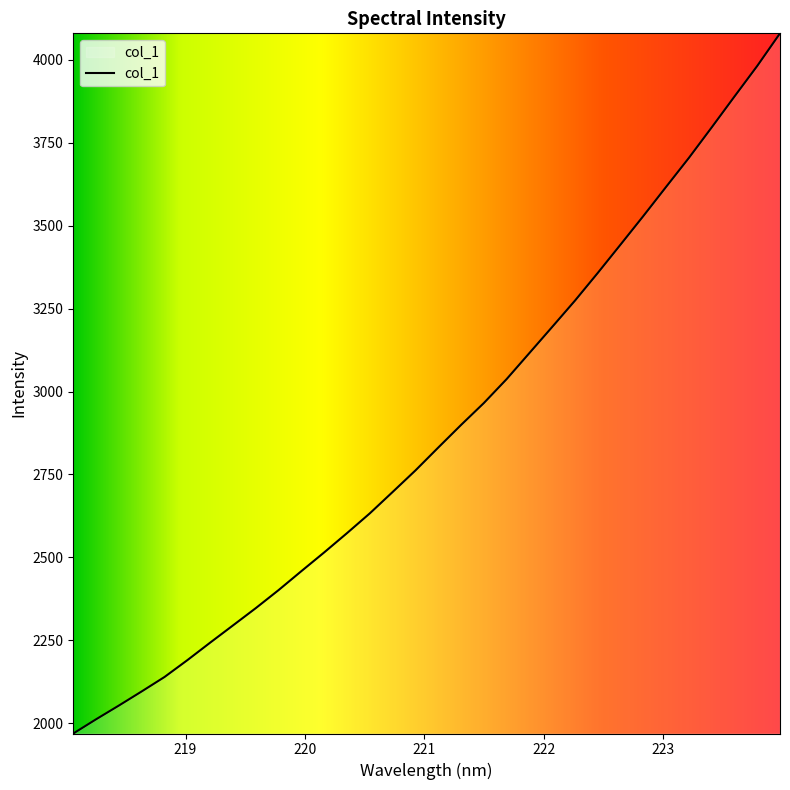

How many values exceed 2831?

16